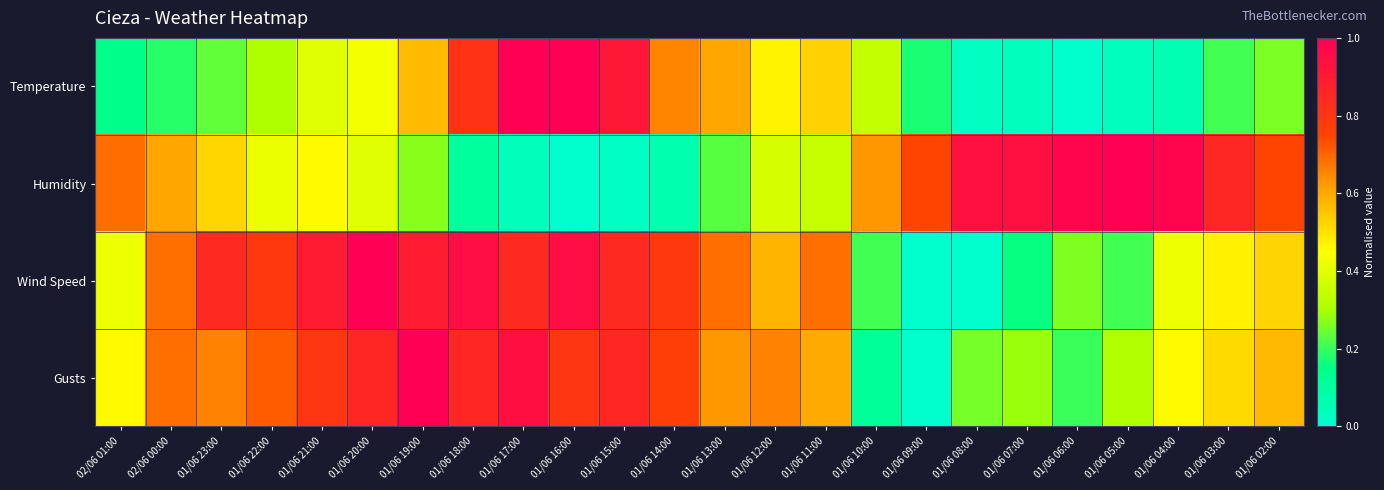

What is the difference between the highest and lowest values at 01/06 10:00?

0.5